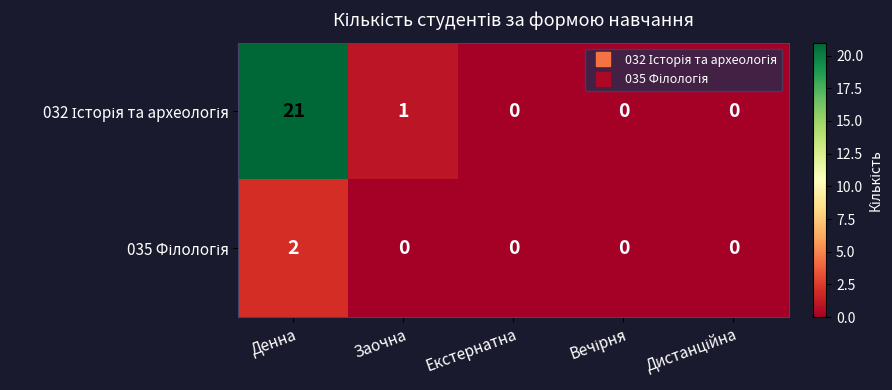

What is the total value across all series at Денна?

23